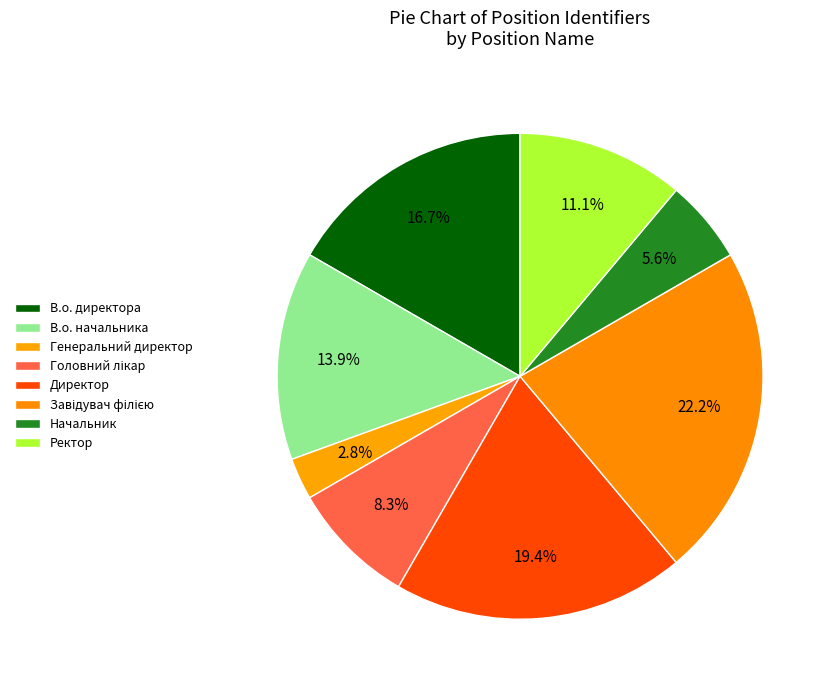

Between Начальник and Головний лікар, which is larger?

Головний лікар